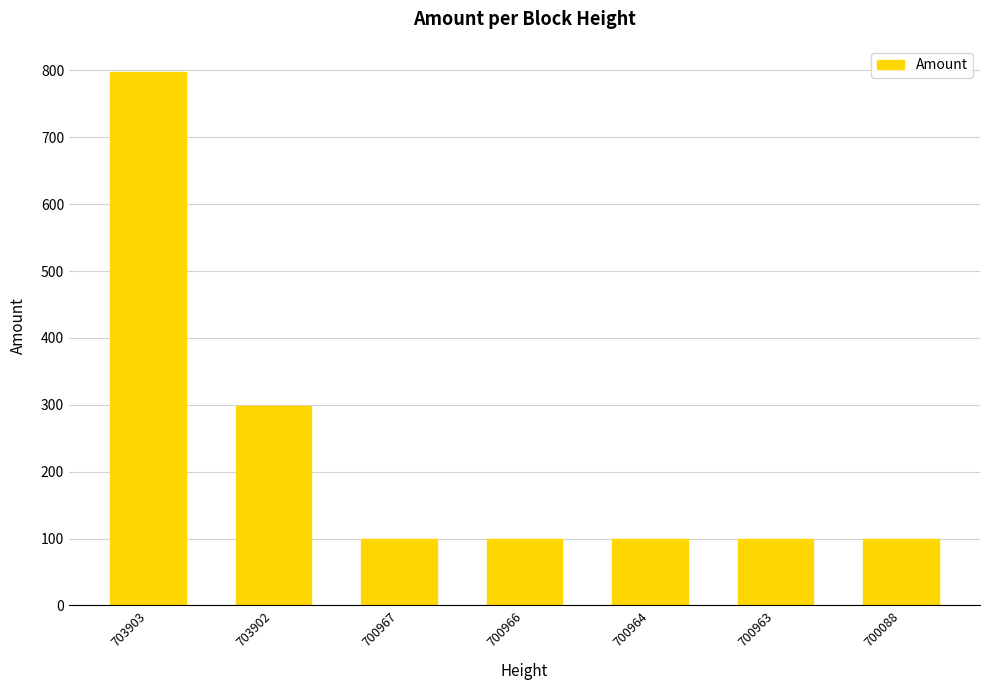

Count the number of data series in this chart.

1